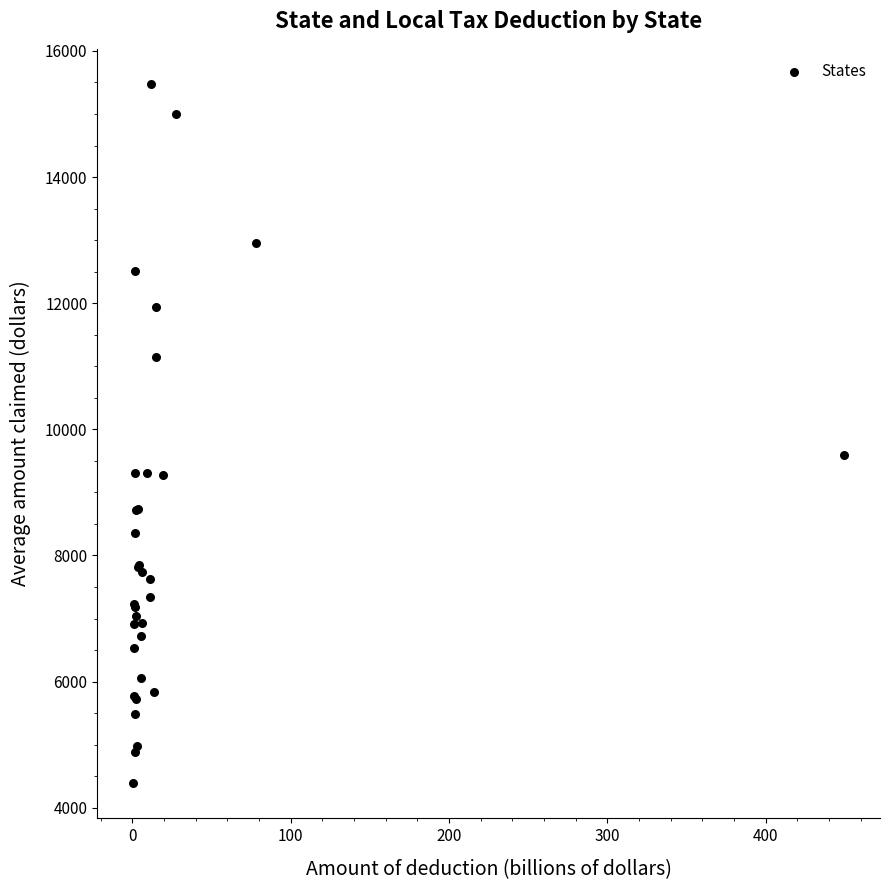

What Y value in the scatter plot is closest to 9932?

9594.5